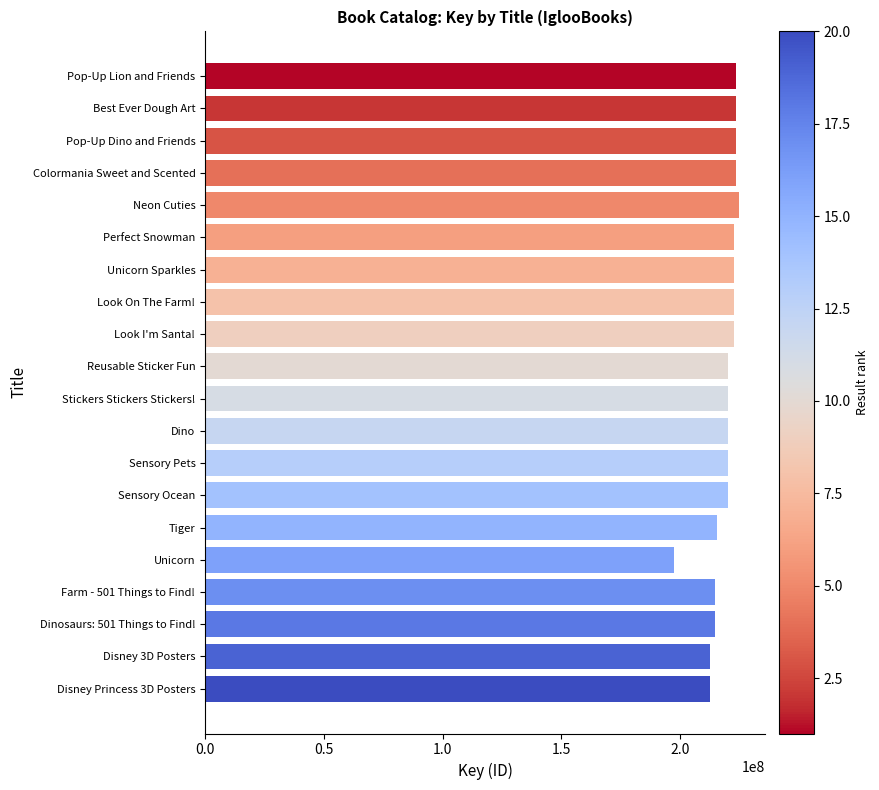

Which label corresponds to the smallest value in the chart?

Unicorn